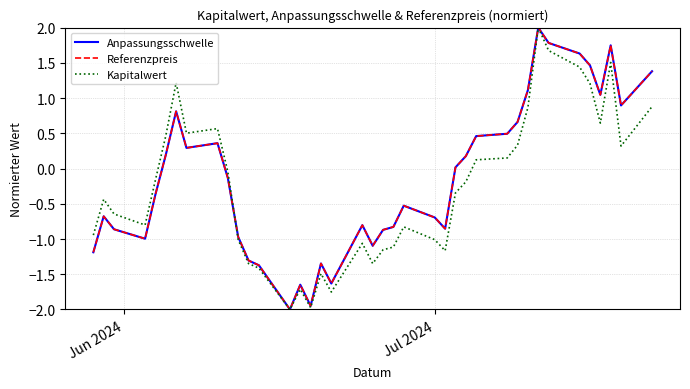

How many times do Kapitalwert and Referenzpreis cross each other?

1